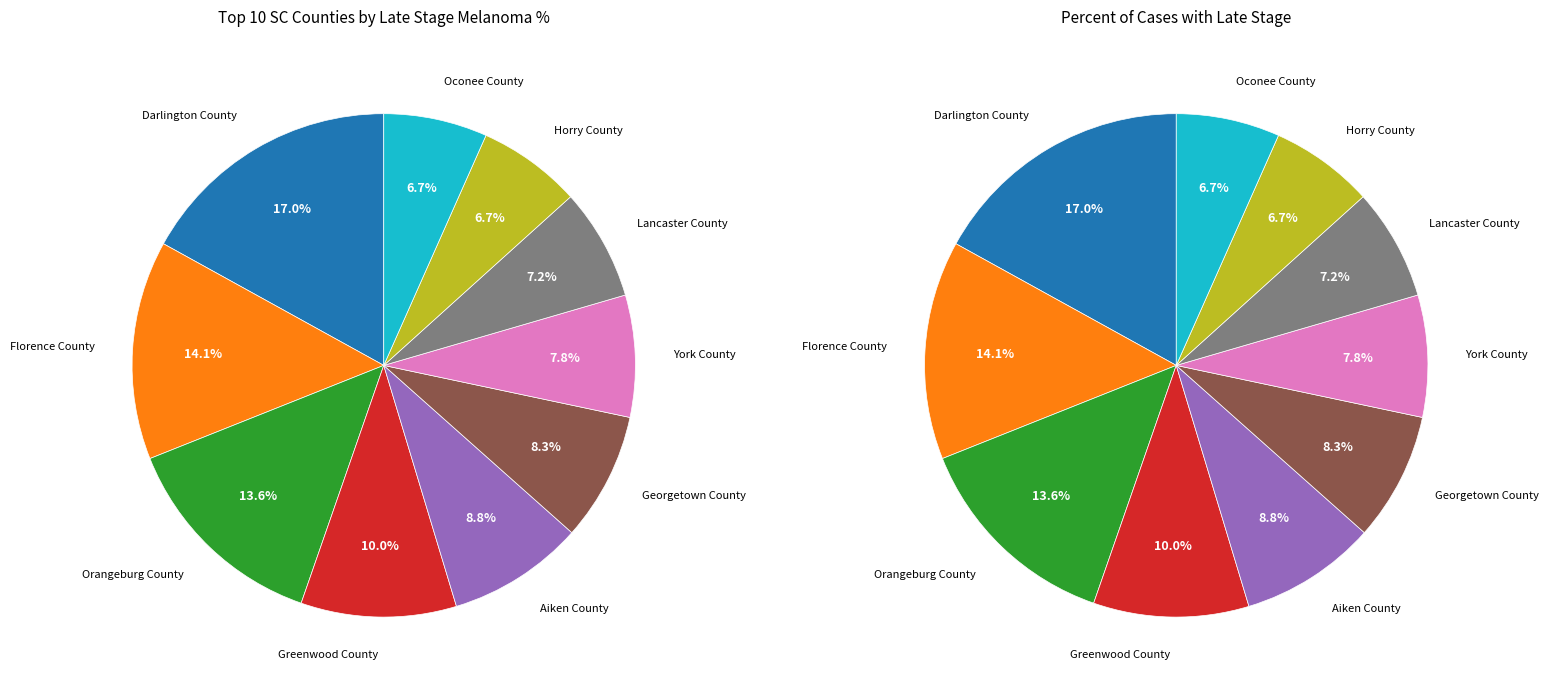

Rank the categories by value from highest to lowest.

Darlington County, Florence County, Orangeburg County, Greenwood County, Aiken County, Georgetown County, York County, Lancaster County, Horry County, Oconee County